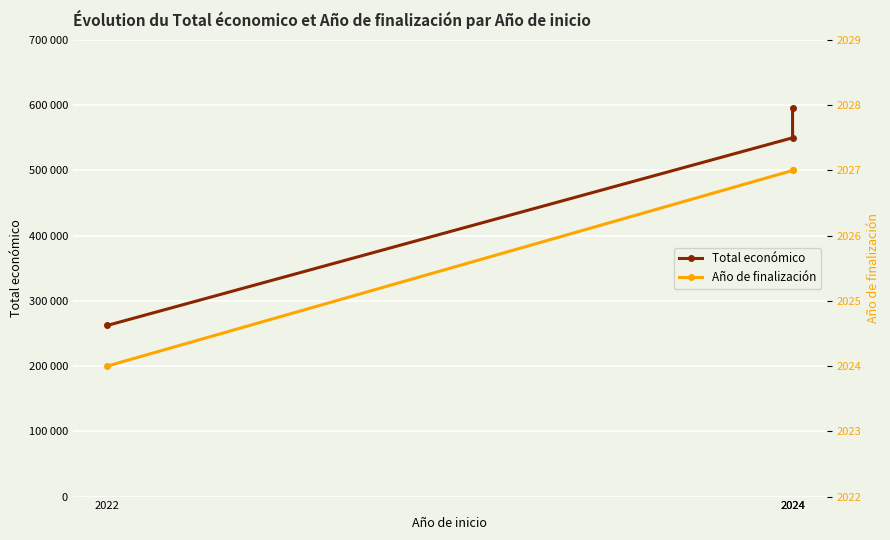

Is the value of Año de finalización at 2024 greater than the value of Total económico at 2024?

No